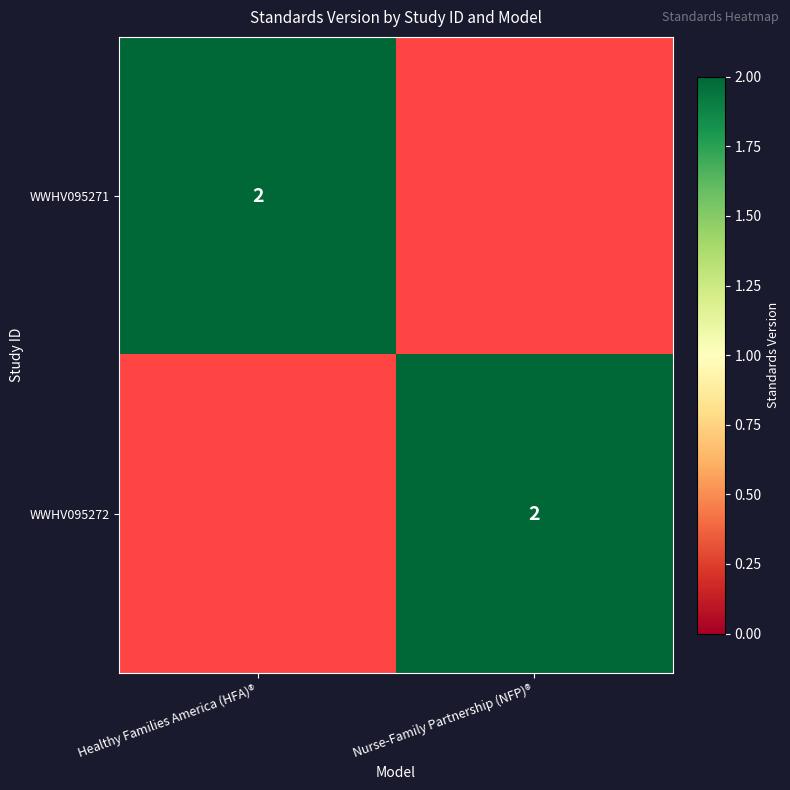

The value of WWHV095272 at Nurse-Family Partnership (NFP)® is 3. True or false?

False